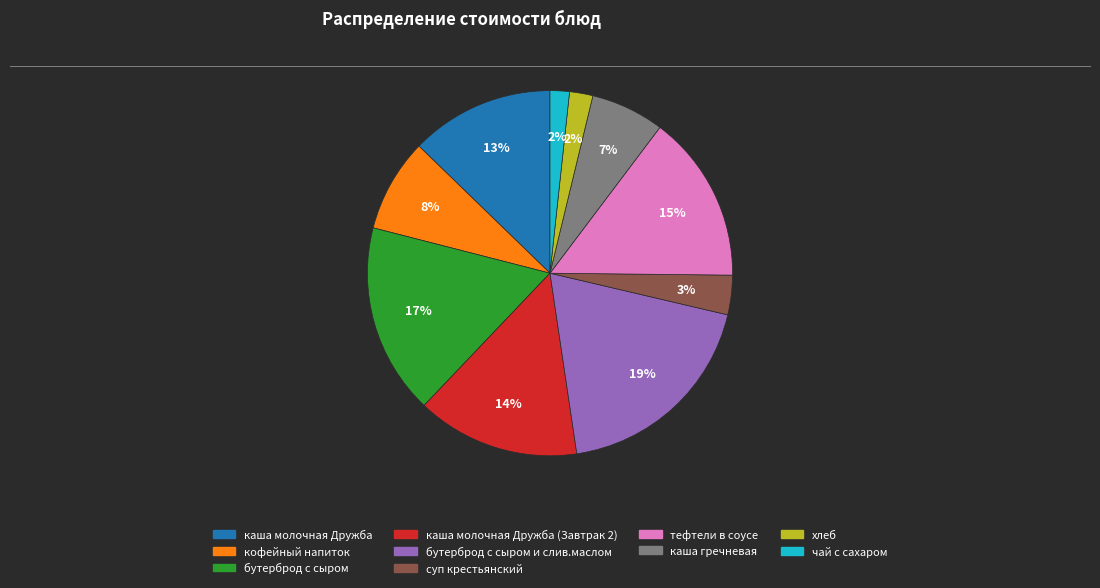

Is there a majority slice in this chart?

No